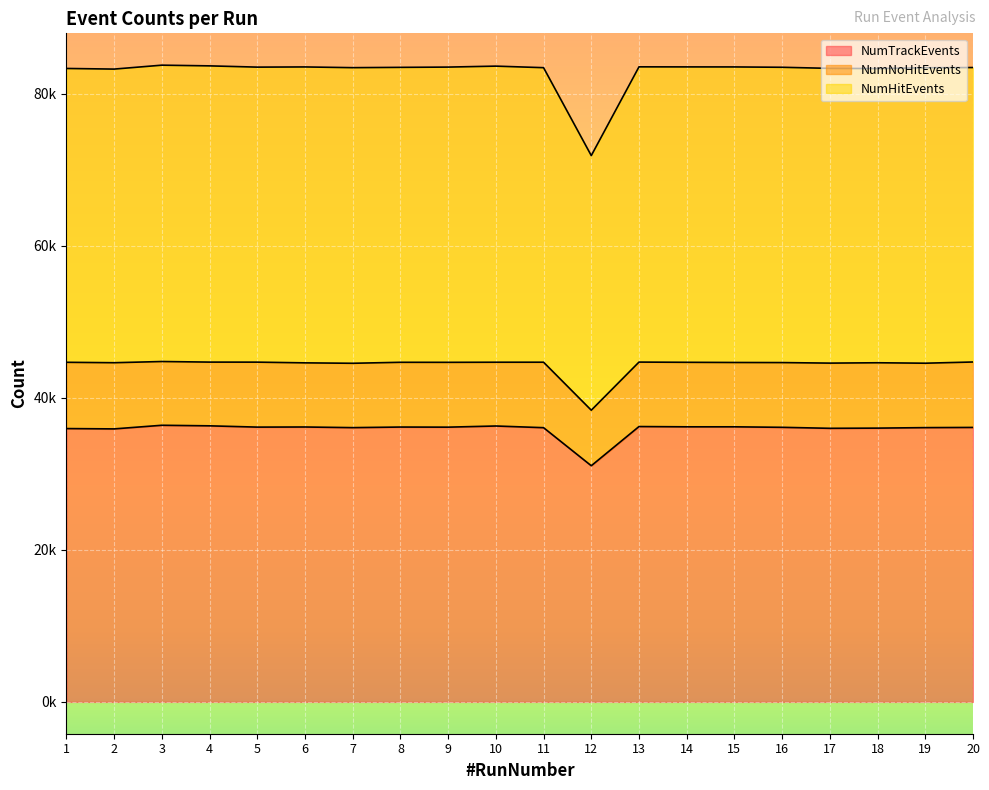

What is the difference between the second highest and second lowest values in the NumTrackEvents series?

403